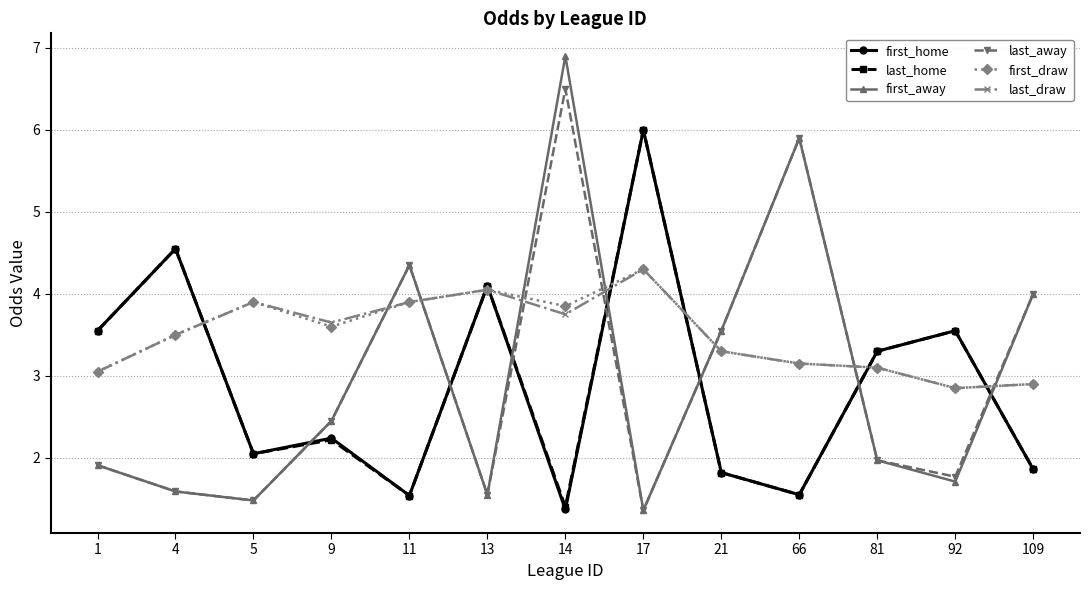

Which series has the largest range (max minus min)?

first_away